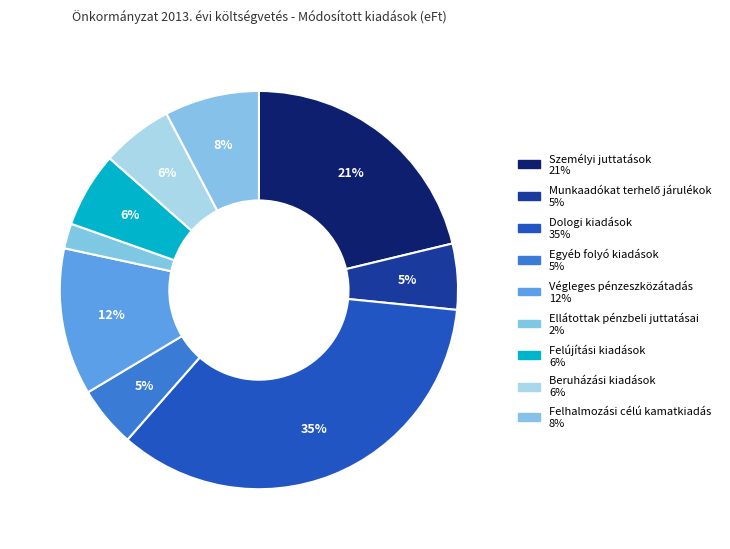

Rank the categories by value from highest to lowest.

Dologi kiadások, Személyi juttatások, Végleges pénzeszközátadás, Felhalmozási célú kamatkiadás, Felújítási kiadások, Beruházási kiadások, Munkaadókat terhelő járulékok, Egyéb folyó kiadások, Ellátottak pénzbeli juttatásai